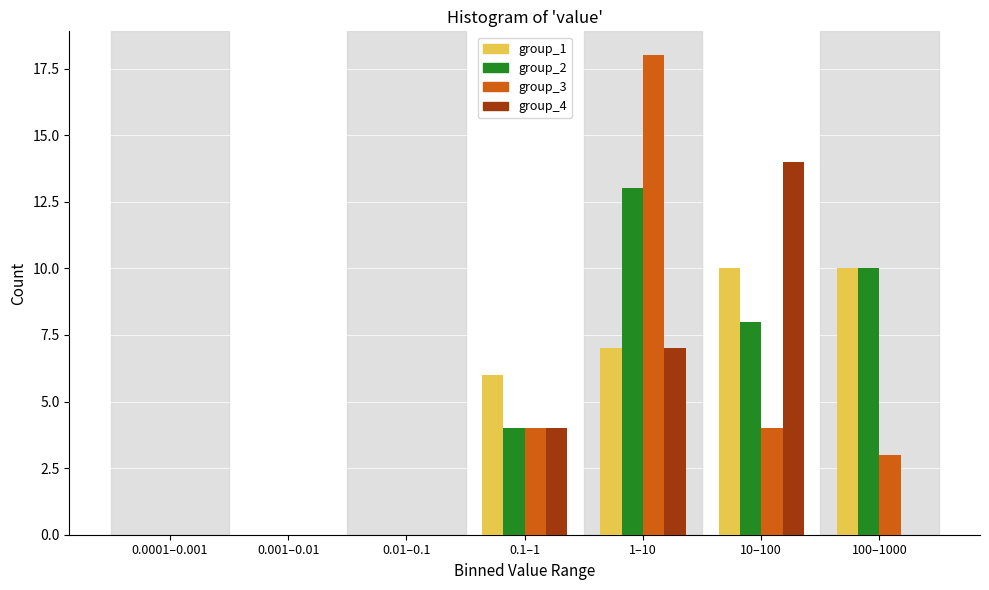

Reading left to right, extract all data points from this chart.

group_1: 0.0001–0.001=0	0.001–0.01=0	0.01–0.1=0	0.1–1=6	1–10=7	10–100=10	100–1000=10
group_2: 0.0001–0.001=0	0.001–0.01=0	0.01–0.1=0	0.1–1=4	1–10=13	10–100=8	100–1000=10
group_3: 0.0001–0.001=0	0.001–0.01=0	0.01–0.1=0	0.1–1=4	1–10=18	10–100=4	100–1000=3
group_4: 0.0001–0.001=0	0.001–0.01=0	0.01–0.1=0	0.1–1=4	1–10=7	10–100=14	100–1000=0